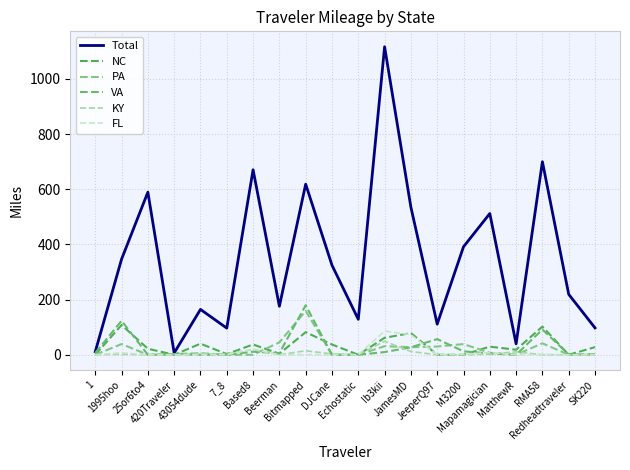

How many lines are shown in the chart?

6